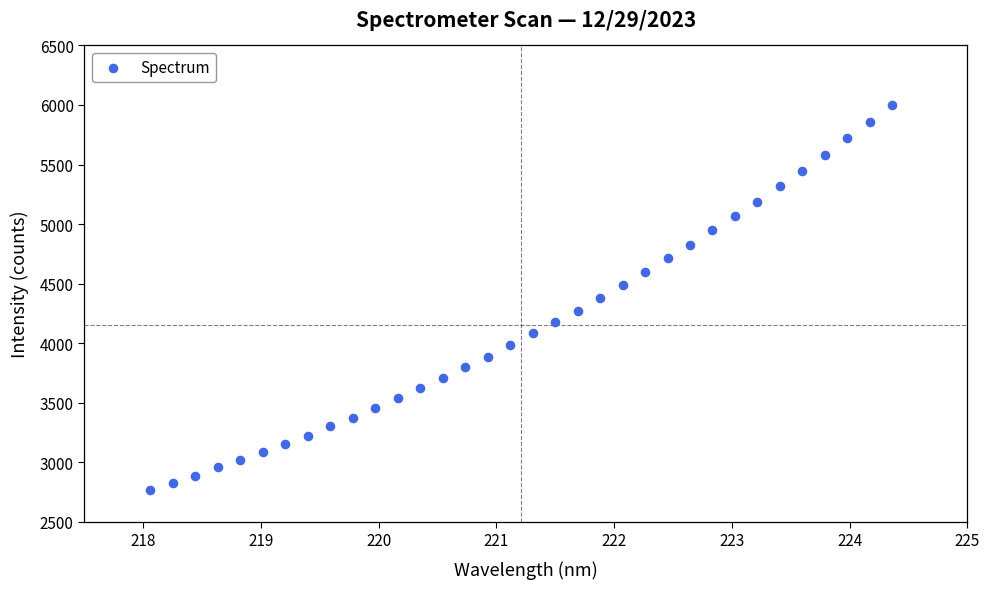

What is the range of X values (max minus min)?

6.3